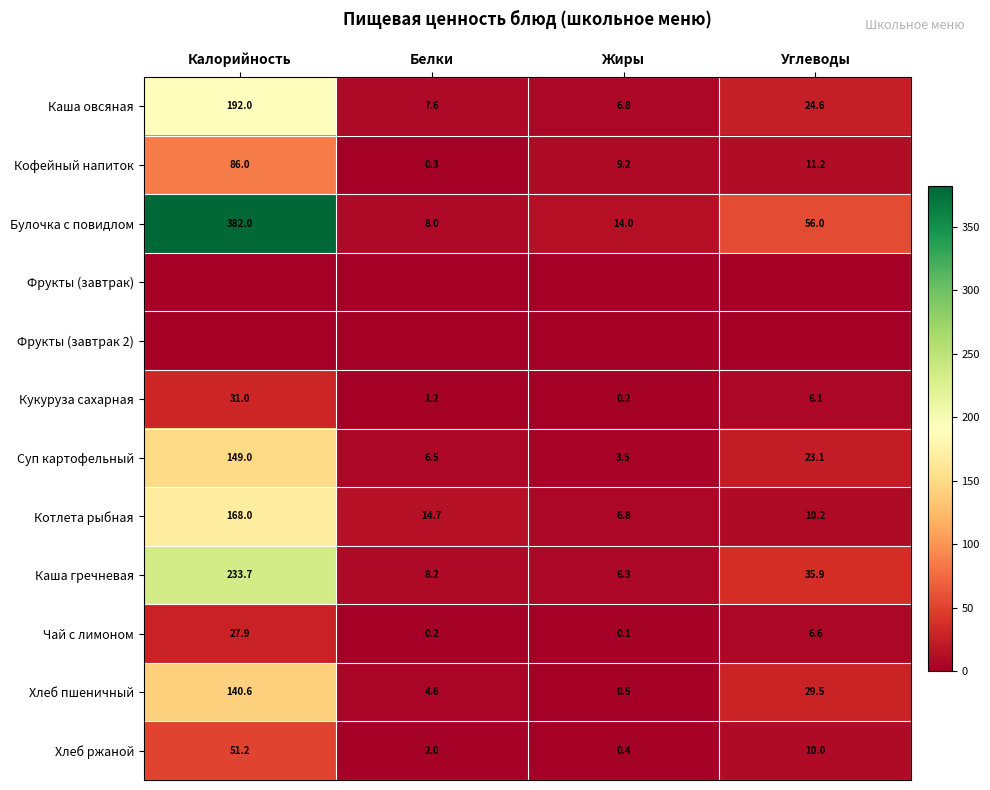

Rank the categories by Хлеб ржаной value from lowest to highest.

Жиры, Белки, Углеводы, Калорийность